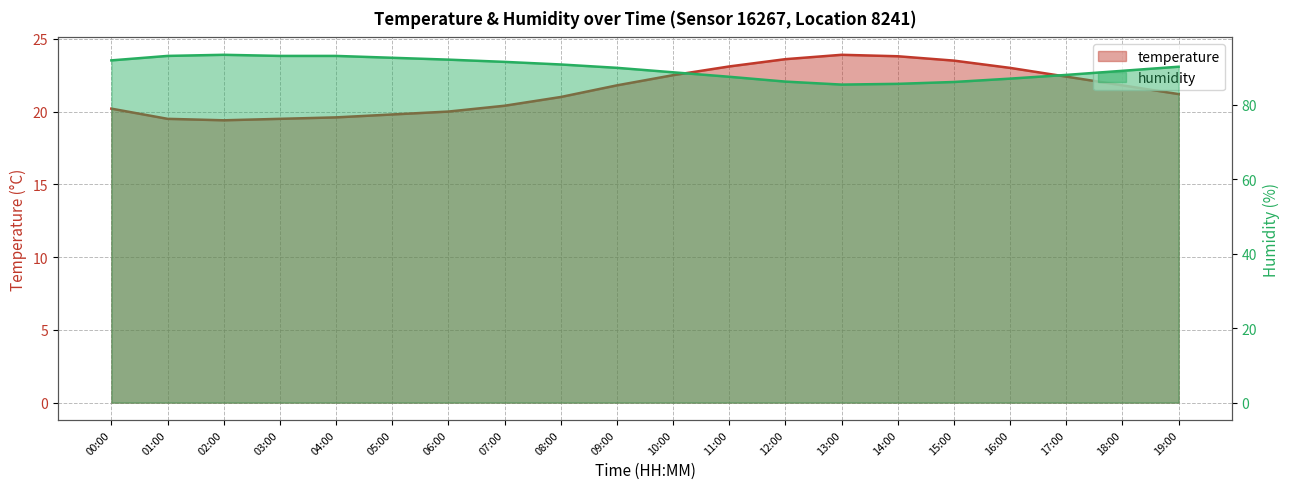

Reading right to left, what are all the values shown in this chart?

temperature: 21.2	21.8	22.4	23.0	23.5	23.8	23.9	23.6	23.1	22.5	21.8	21.0	20.4	20.0	19.8	19.6	19.5	19.4	19.5	20.2
humidity: 90.2	89.1	88.0	87.0	86.1	85.6	85.4	86.2	87.5	88.7	89.9	90.8	91.5	92.1	92.6	93.1	93.1	93.4	93.1	91.9